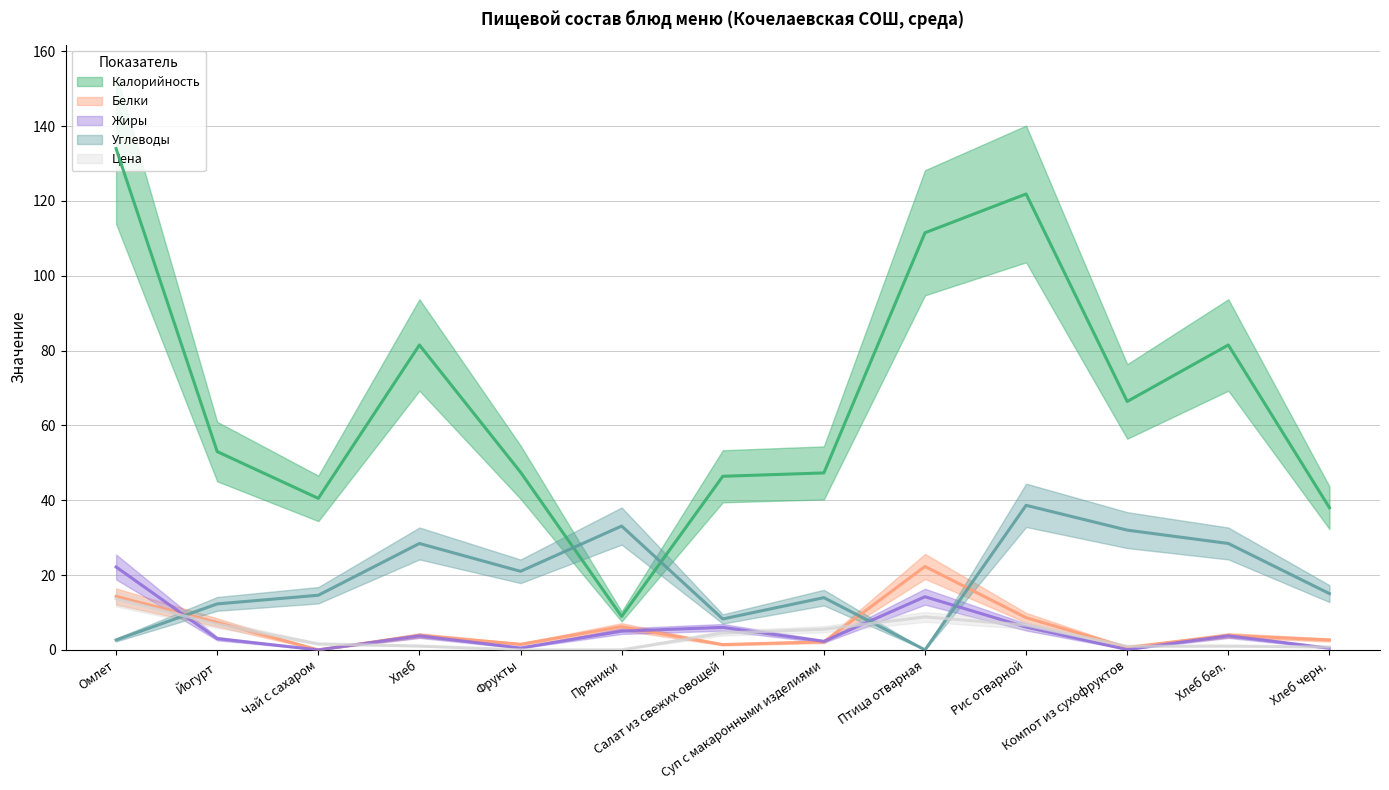

How many intersections are there between Жиры and Углеводы?

3